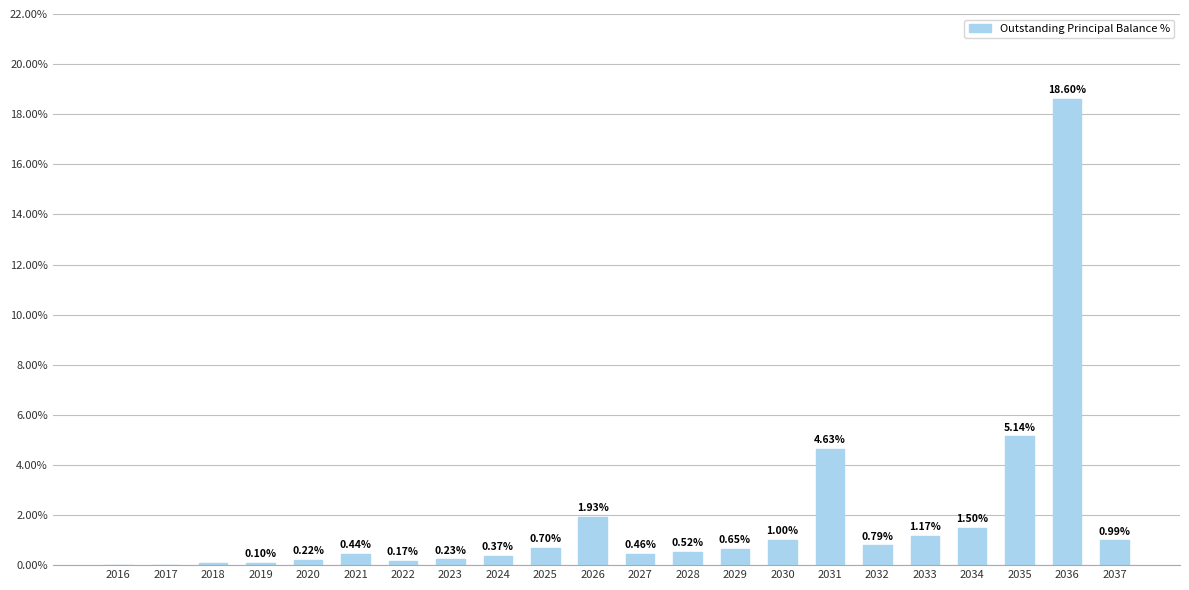

What is the change in value from 2033 to 2035?

+4.0